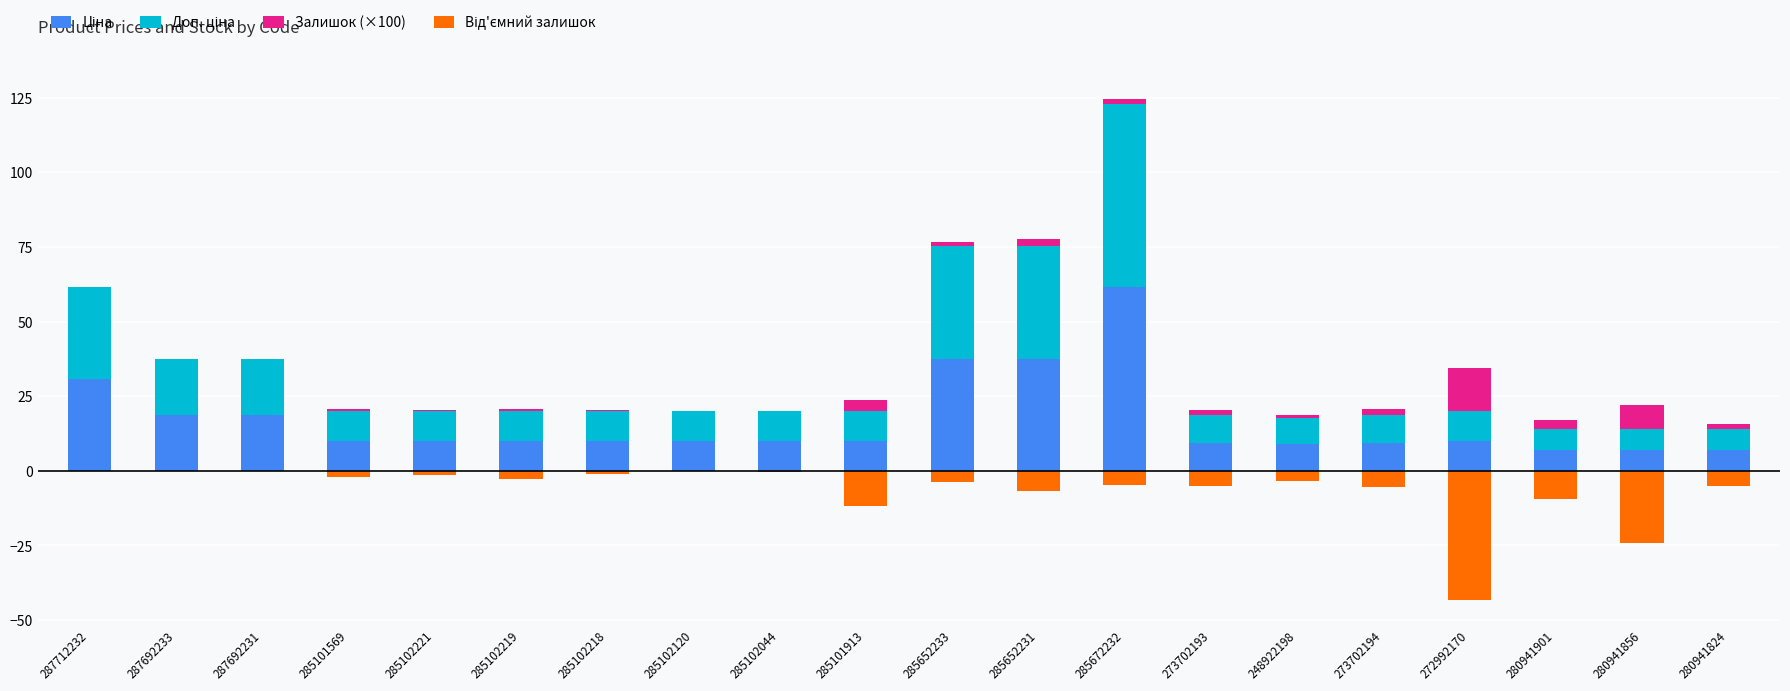

Count the number of data series in this chart.

4